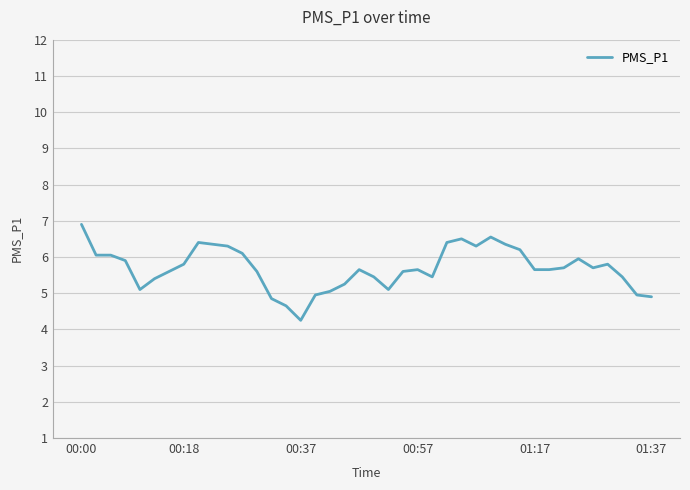

How many lines are shown in the chart?

1